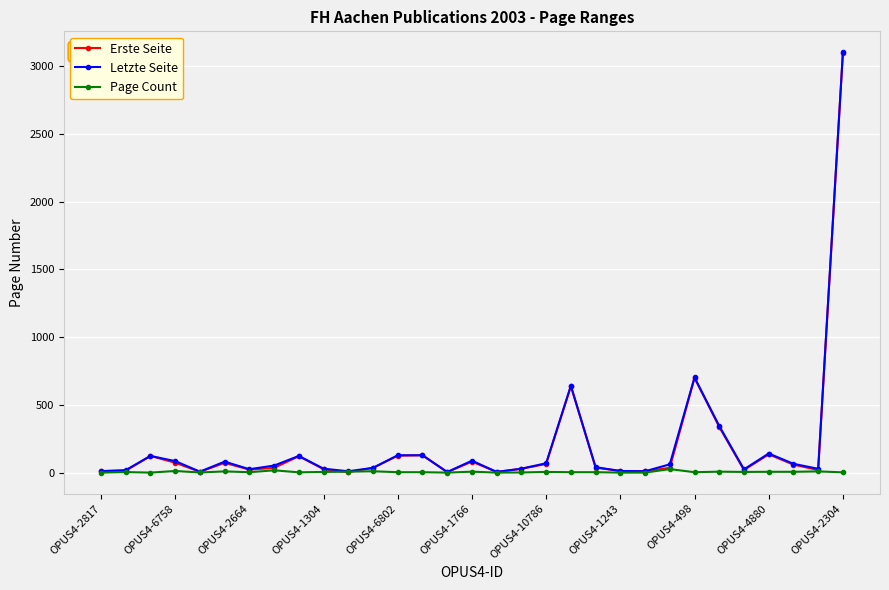

What is the greatest value displayed?

3101